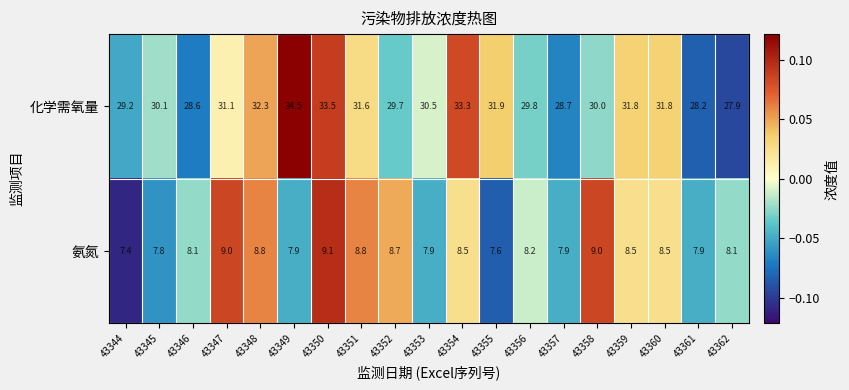

Rank the series by their maximum value, from lowest to highest.

氨氮, 化学需氧量